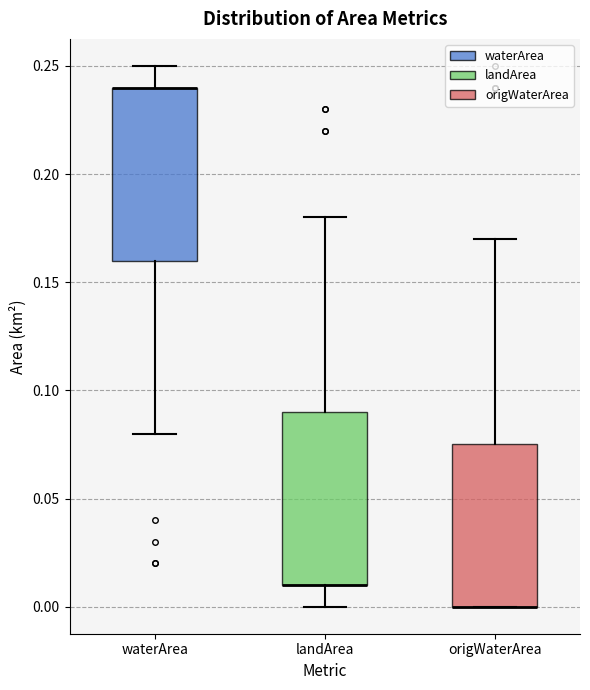

Reading left to right, transcribe this box plot: for each box, give where its median line is, the range the box spans, and where its two whiskers end, as read against the y-axis. The values are not printed on the chart, so give them approximately, as read against the axis.

waterArea: median 0.240 (drawn on the box's upper edge), box 0.160 to 0.240, whiskers 0.080 to 0.250
landArea: median 0.010 (drawn on the box's lower edge), box 0.010 to 0.090, whiskers 0.000 to 0.180
origWaterArea: median 0.000 (drawn on the box's lower edge), box 0.000 to 0.075, whiskers 0.000 to 0.170